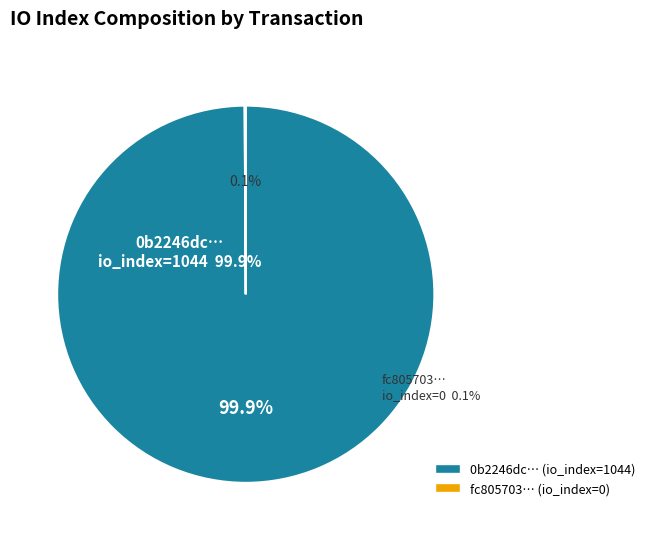

Is it true that tx_index_0 is 1% of the pie?

False